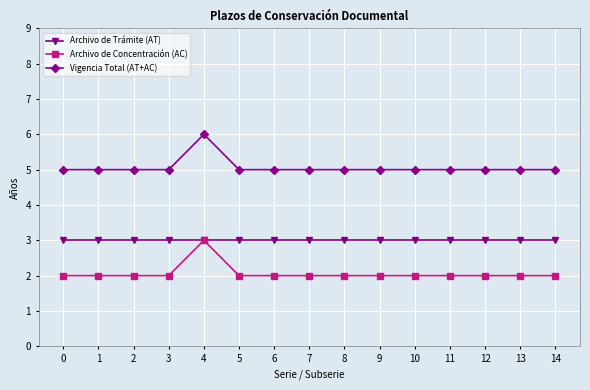

Is the value of Archivo de Concentración (AC) at 6 greater than the value of Vigencia Total (AT+AC) at 9?

No